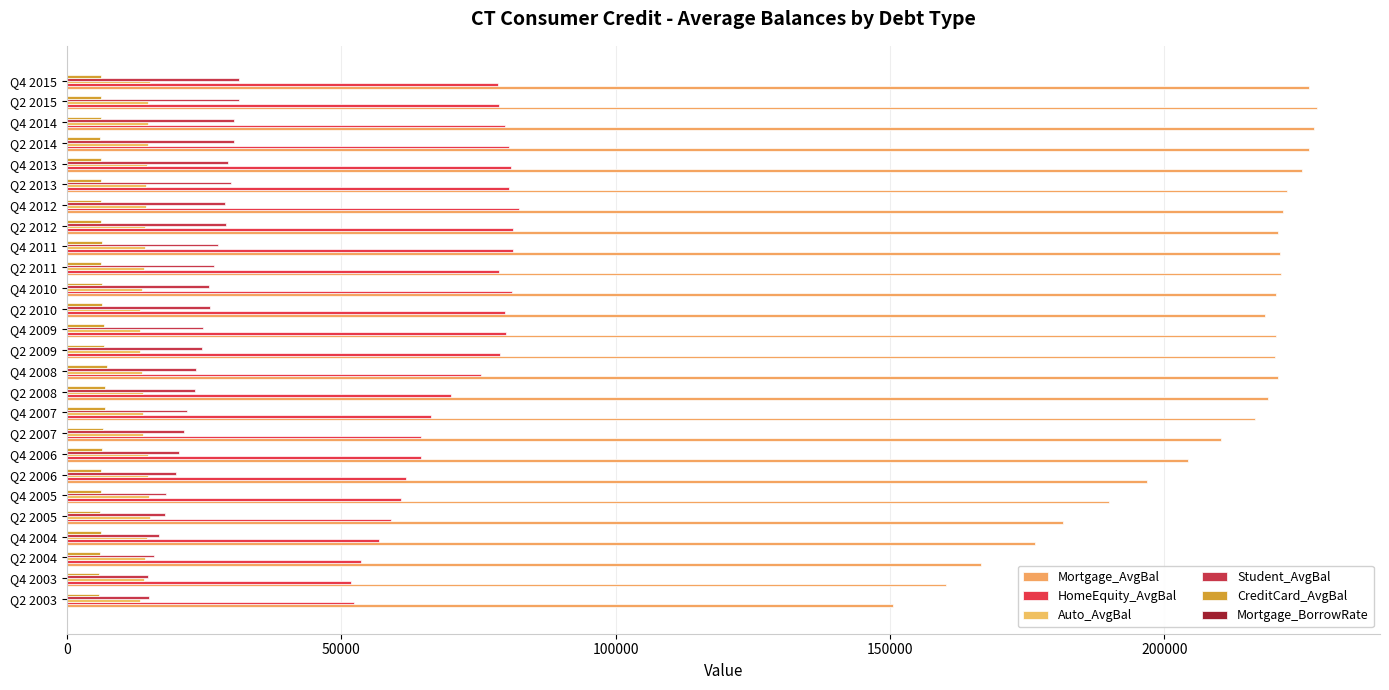

Count the number of data series in this chart.

6